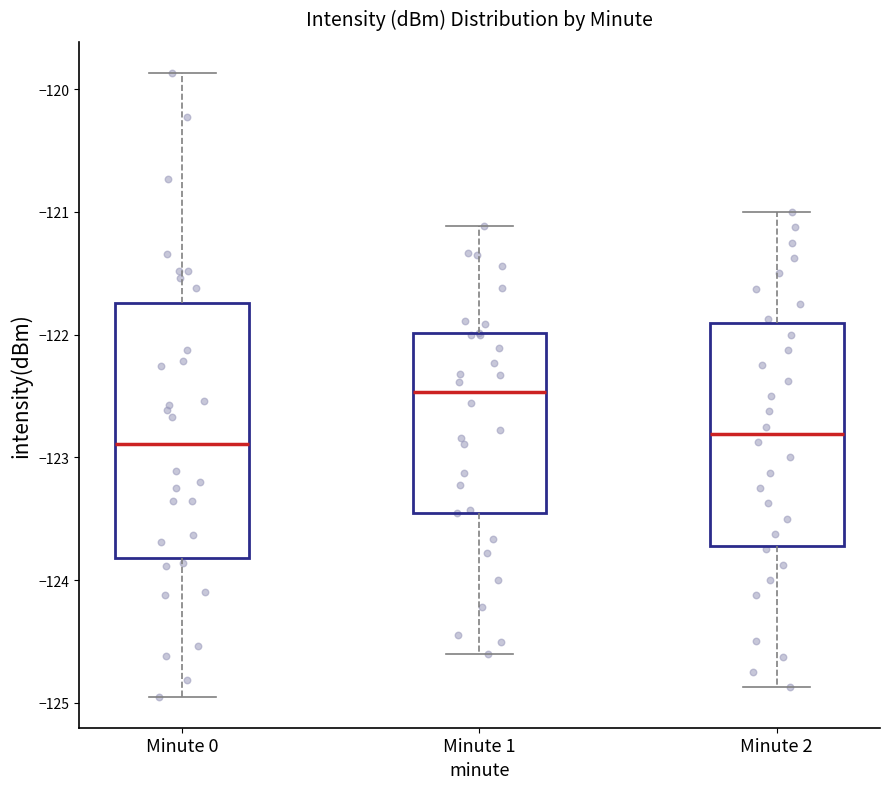

Reading left to right, transcribe this box plot: for each box, give where its median line is, the range the box spans, and where its two whiskers end, as read against the y-axis. The values are not printed on the chart, so give them approximately, as read against the axis.

Minute 0: median -122.9, box -123.8 to -121.7, whiskers -124.9 to -119.9
Minute 1: median -122.5, box -123.5 to -122.0, whiskers -124.6 to -121.1
Minute 2: median -122.8, box -123.7 to -121.9, whiskers -124.9 to -121.0